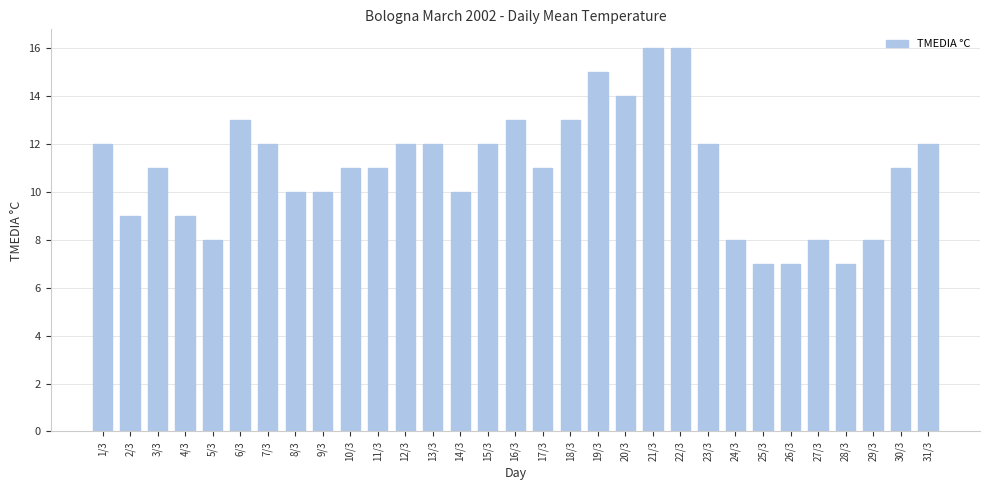

What is the sum of all values?

340